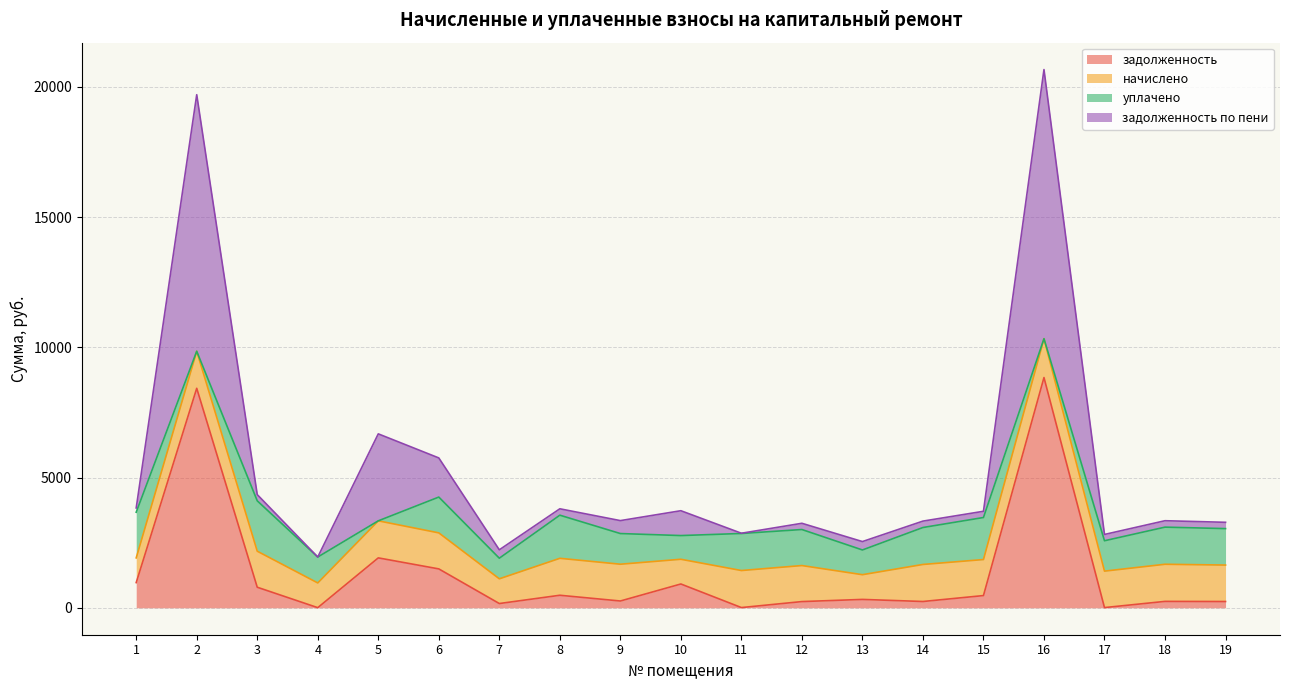

How many data points in задолженность are less than 322?

9